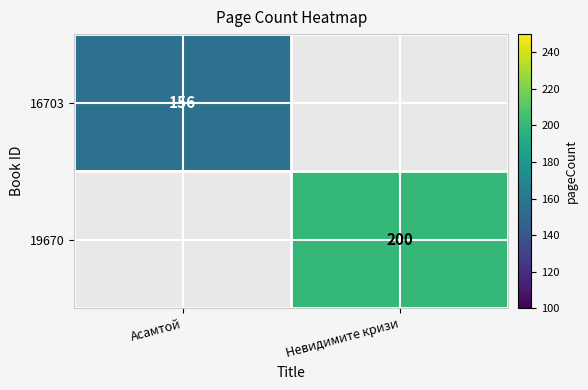

Which has a higher value, Асамтой or Невидимите кризи?

Невидимите кризи